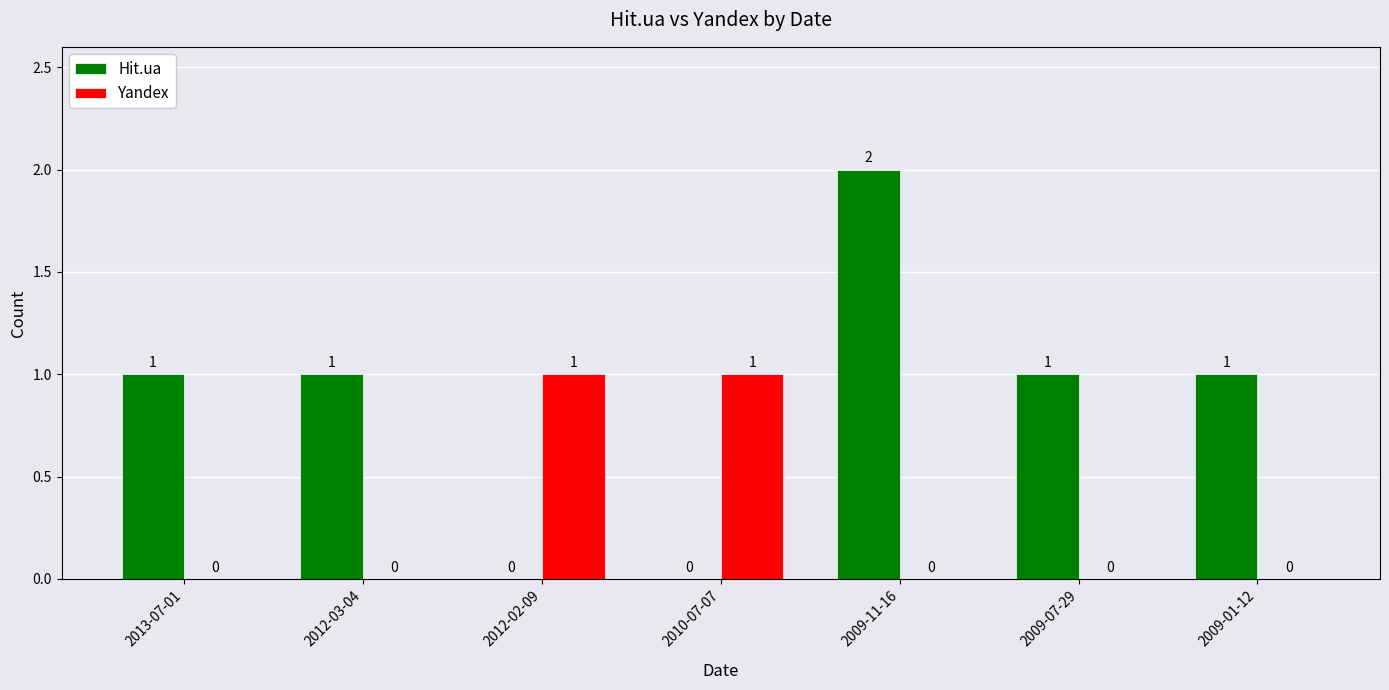

How many groups of bars are there?

7